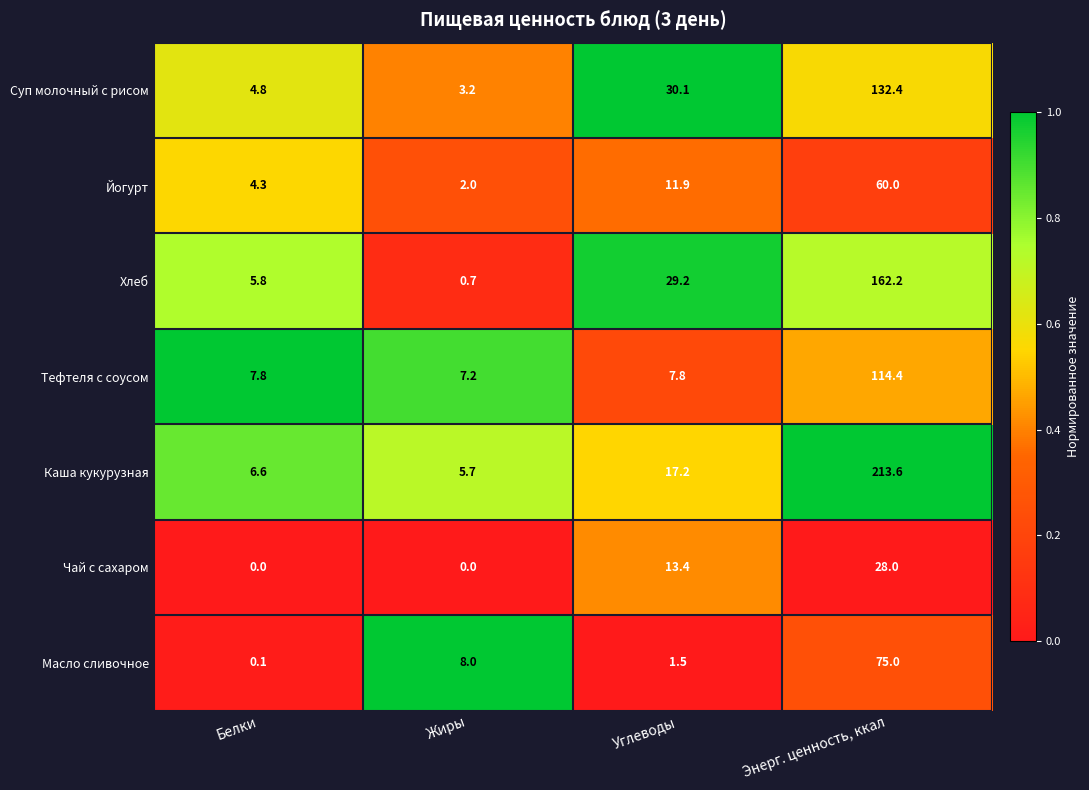

Reading left to right, transcribe all the data shown in this chart.

Суп молочный с рисом: 4.8	3.2	30.1	132.4
Йогурт: 4.3	2.0	11.9	60.0
Хлеб: 5.8	0.7	29.2	162.2
Тефтеля с соусом: 7.8	7.2	7.8	114.4
Каша кукурузная: 6.6	5.7	17.2	213.6
Чай с сахаром: 0.0	0.0	13.4	28.0
Масло сливочное: 0.1	8.0	1.5	75.0